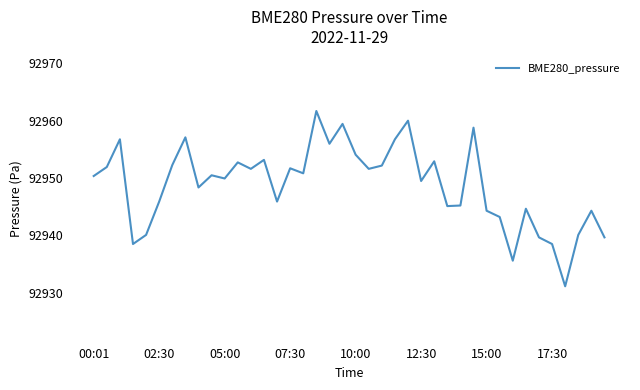

What is the smallest value displayed?

92931.1